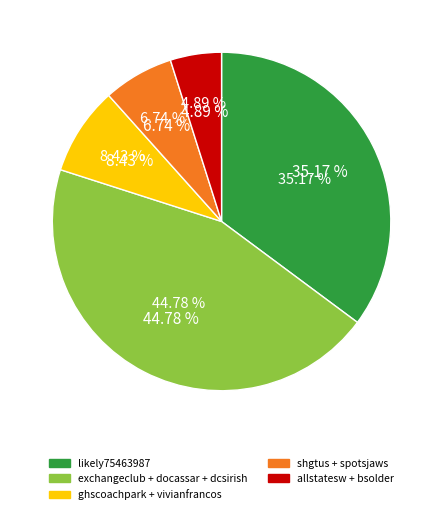

Is there any slice that represents more than half of the pie?

No